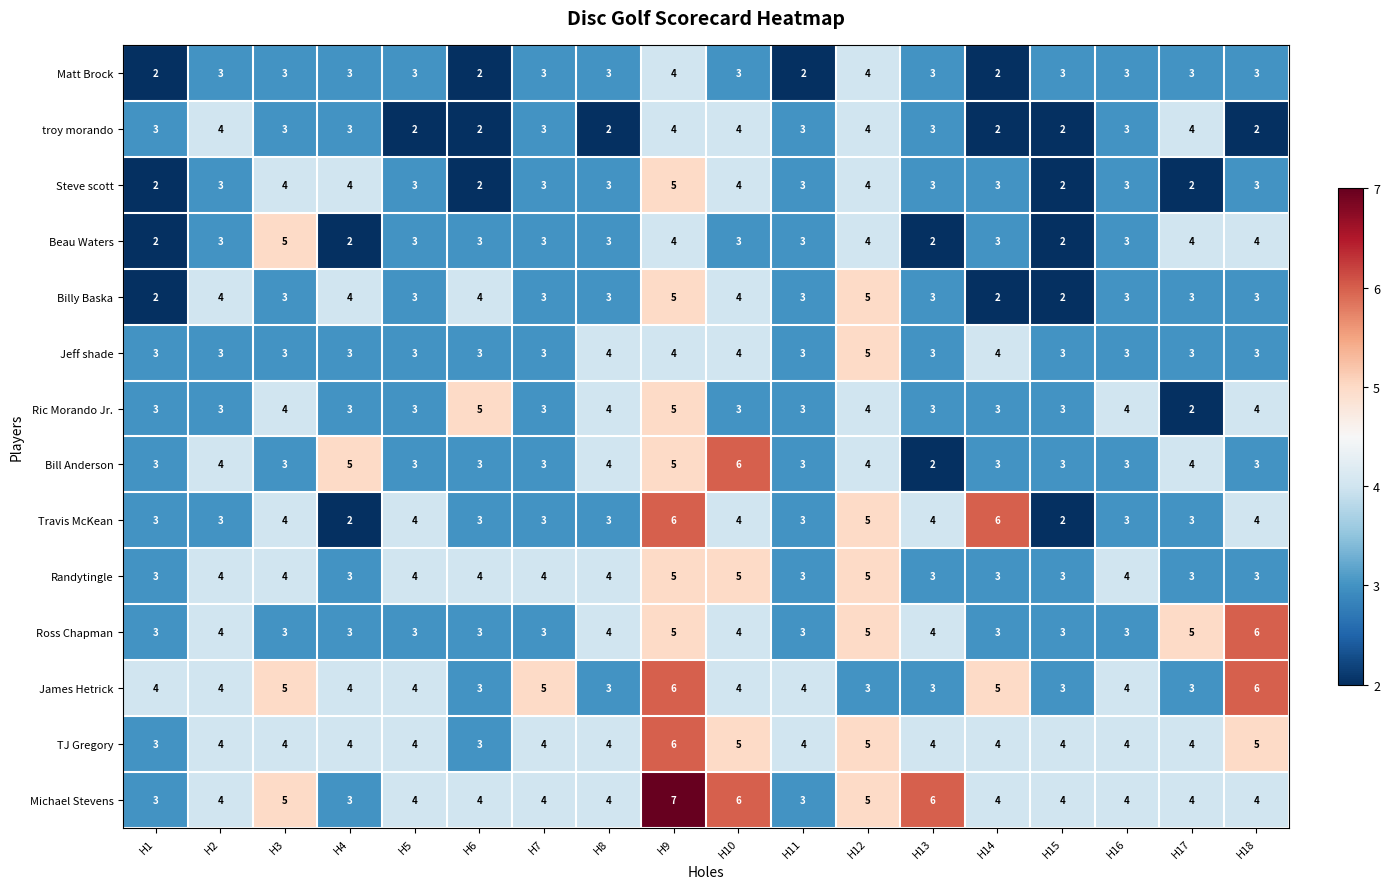

At which category is the sum across all series the highest?

H9